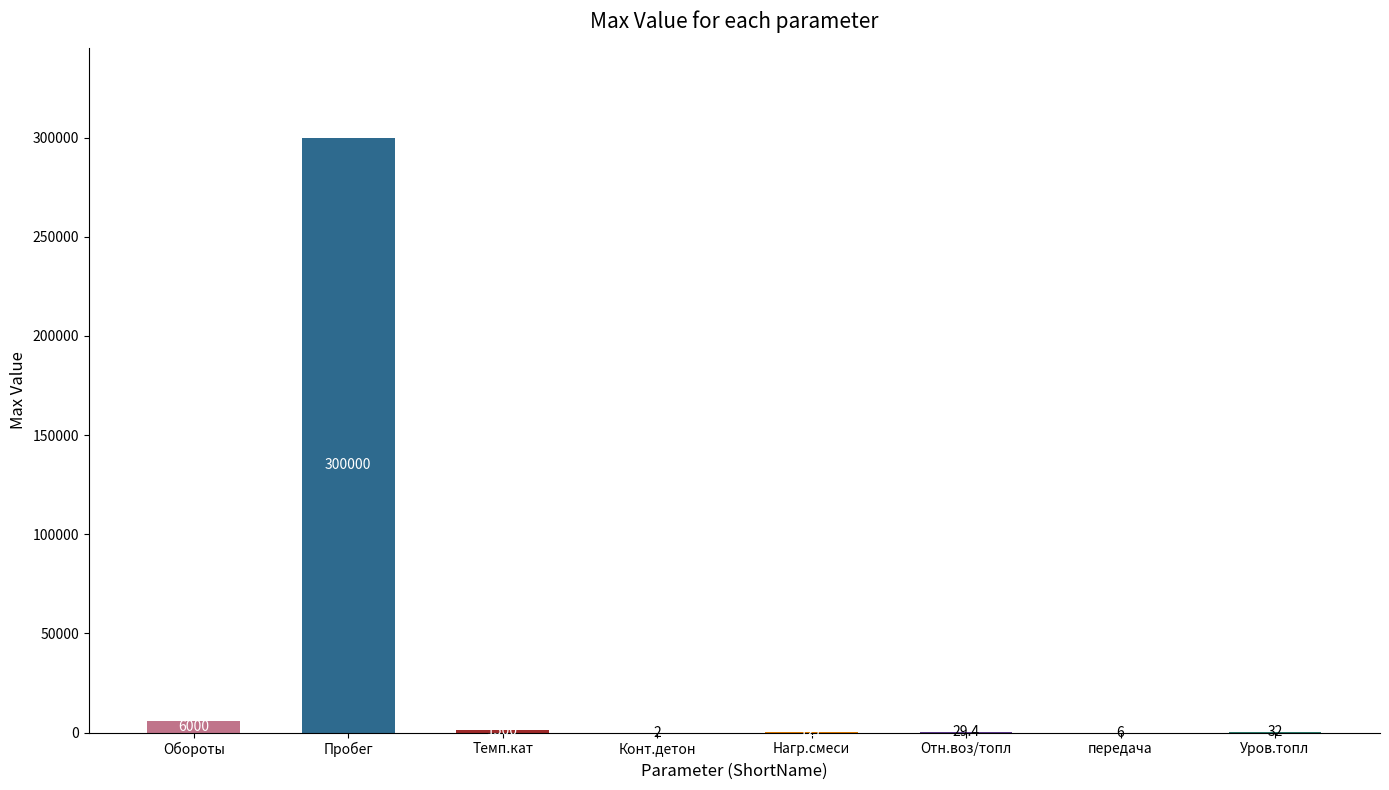

How many categories are shown in the chart?

8